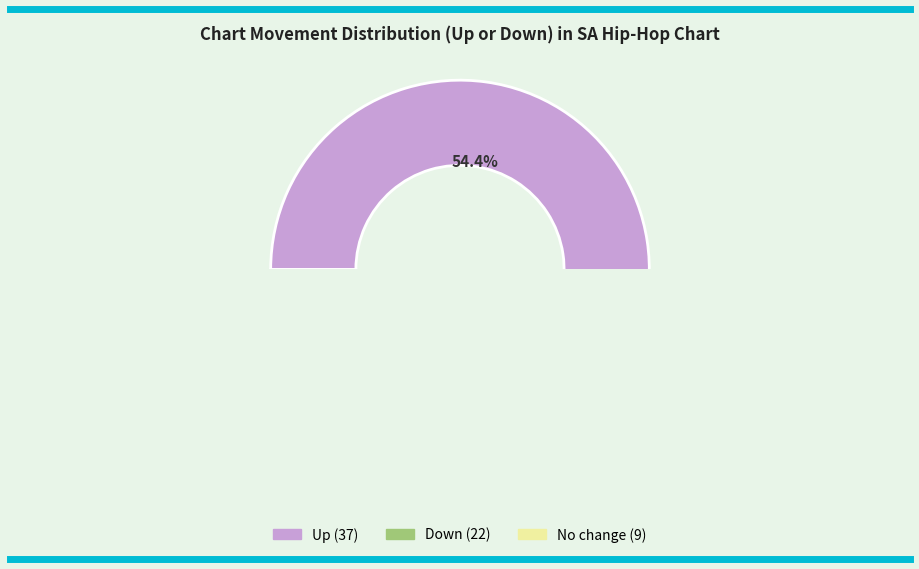

Does any single category account for the majority?

Yes